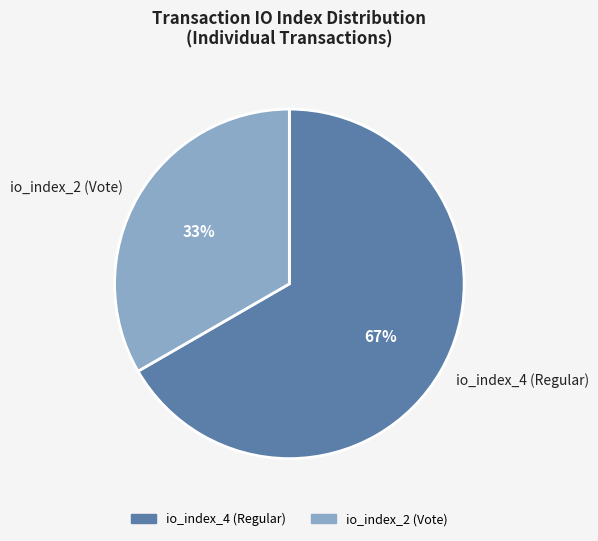

To the nearest percent, what is the combined percentage of io_index_4 (Regular) and io_index_2 (Vote)?

100%